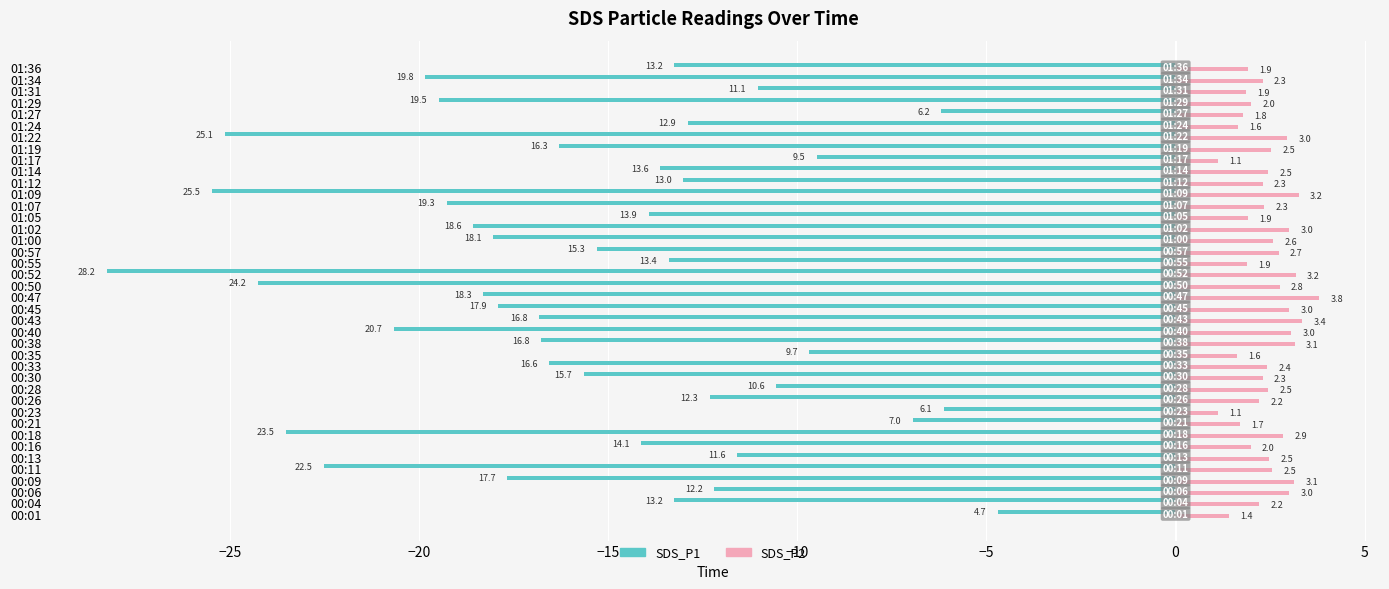

At which category is the sum across all series the highest?

00:01